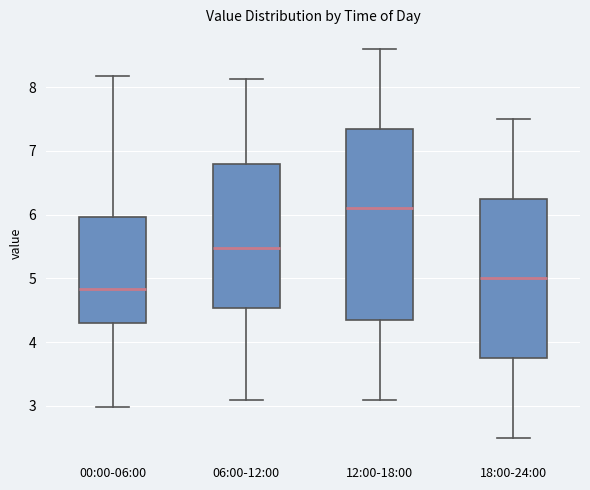

Which box's median line is the highest?

12:00-18:00